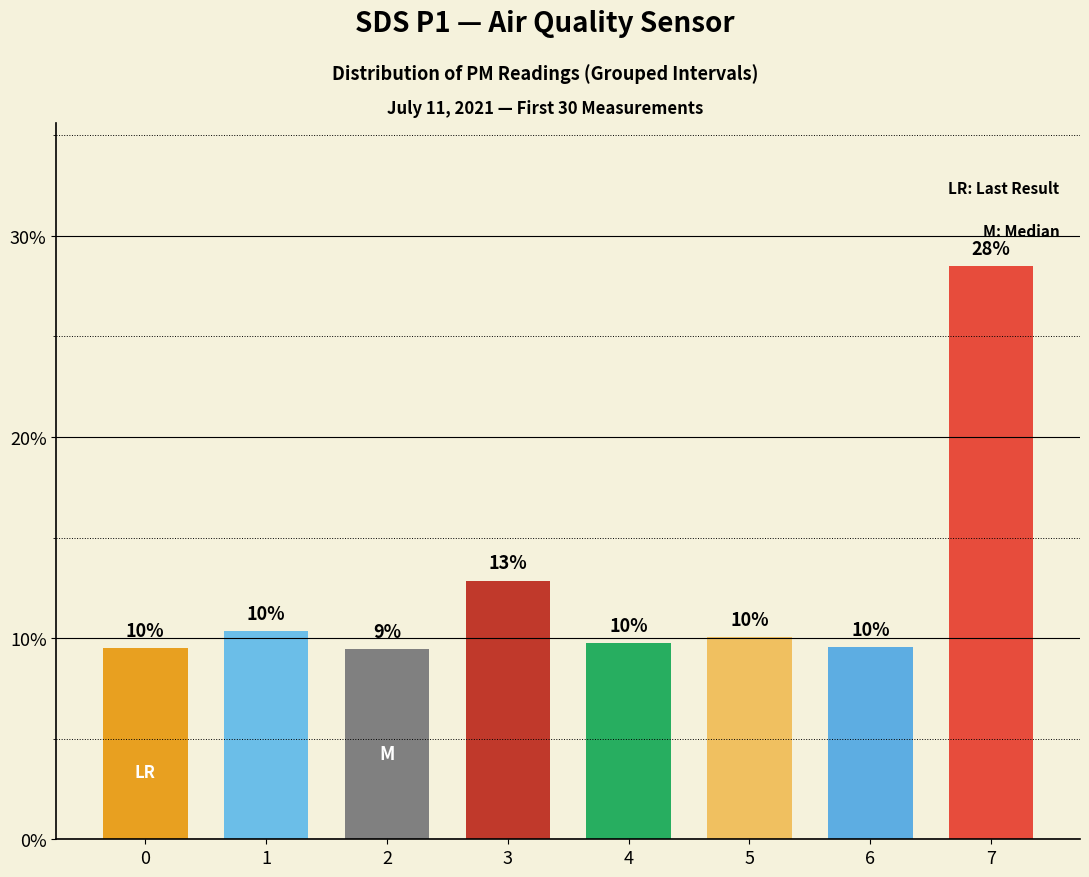

At which category does the chart reach its minimum across all series?

2